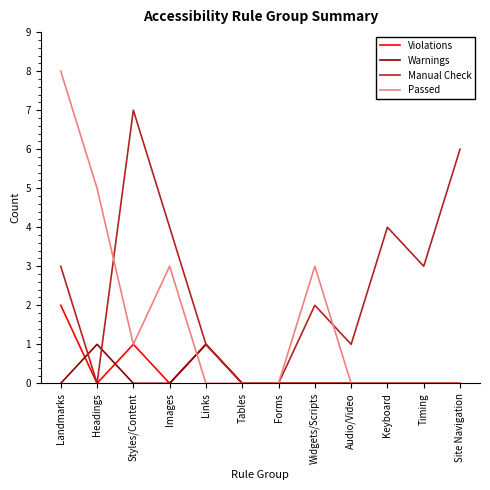

Which series changed the most between Tables and Audio/Video?

Manual Check